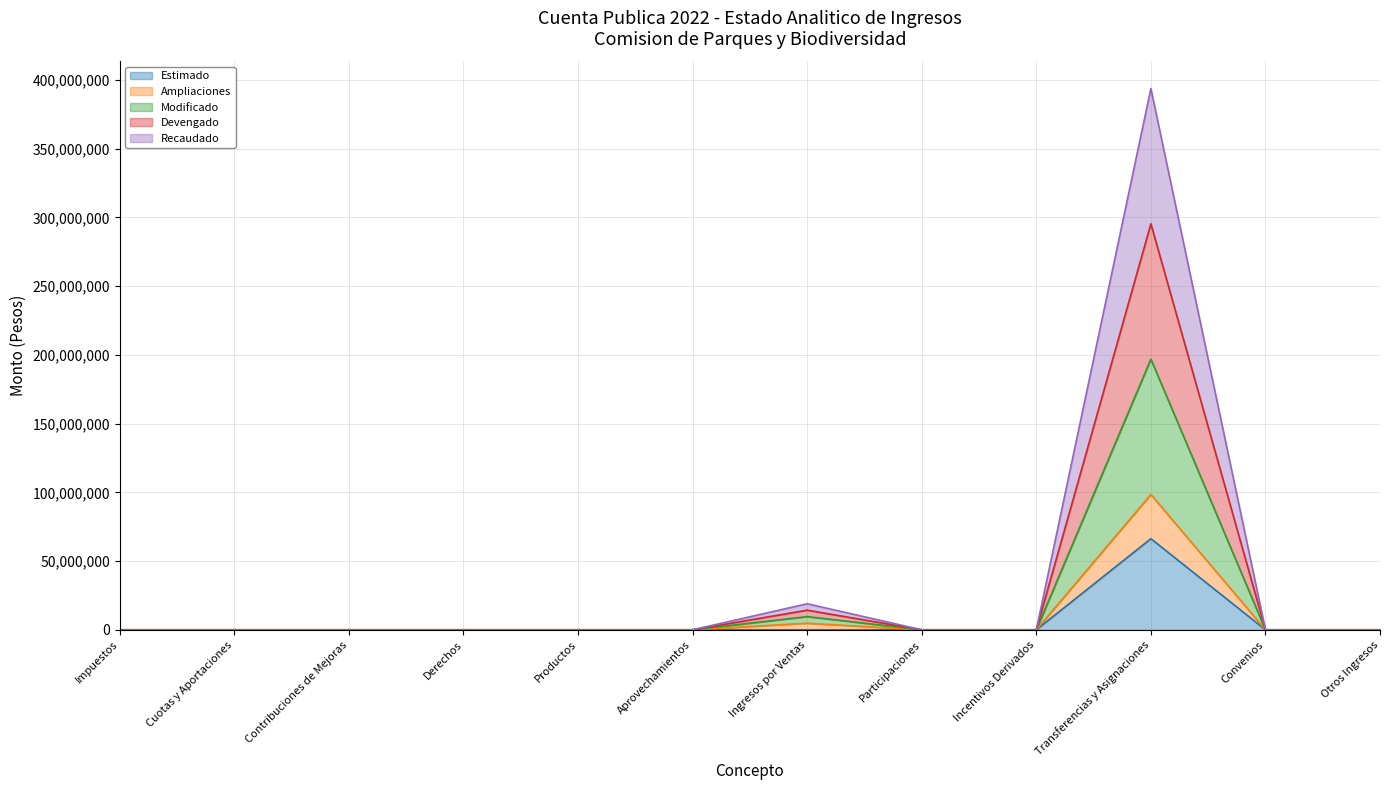

Where is Recaudado nearest to the value 147657883?

Ingresos por Ventas